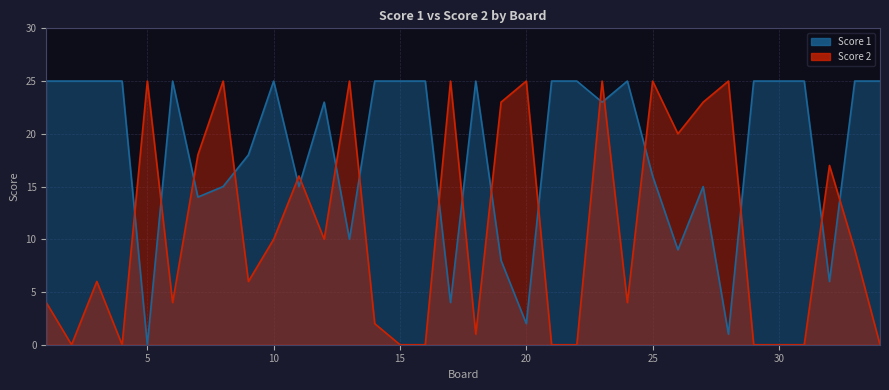

What is the difference between the Score 1 values at 12 and 6?

2